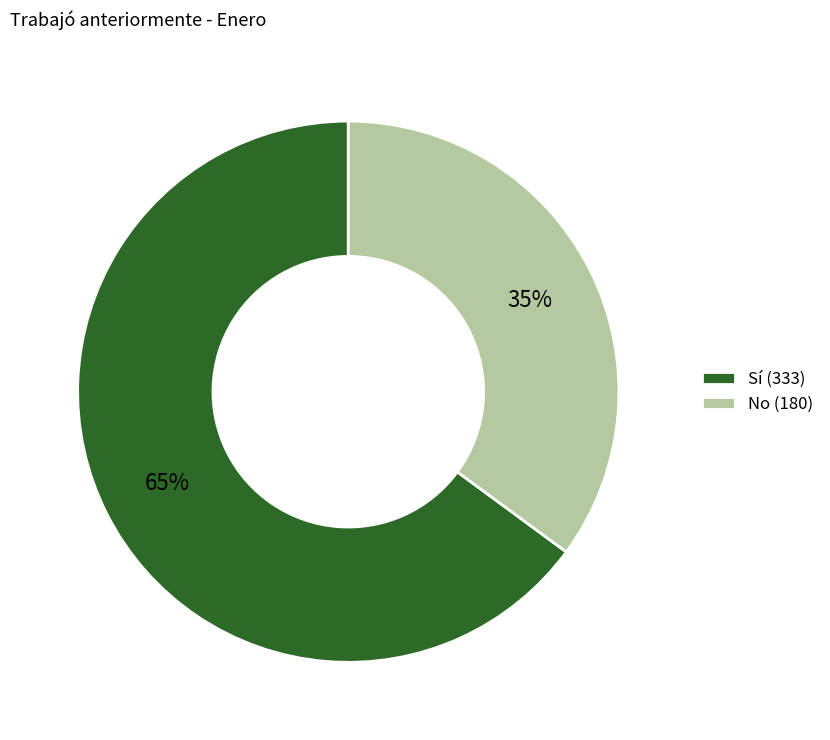

Is No the majority of the pie?

No